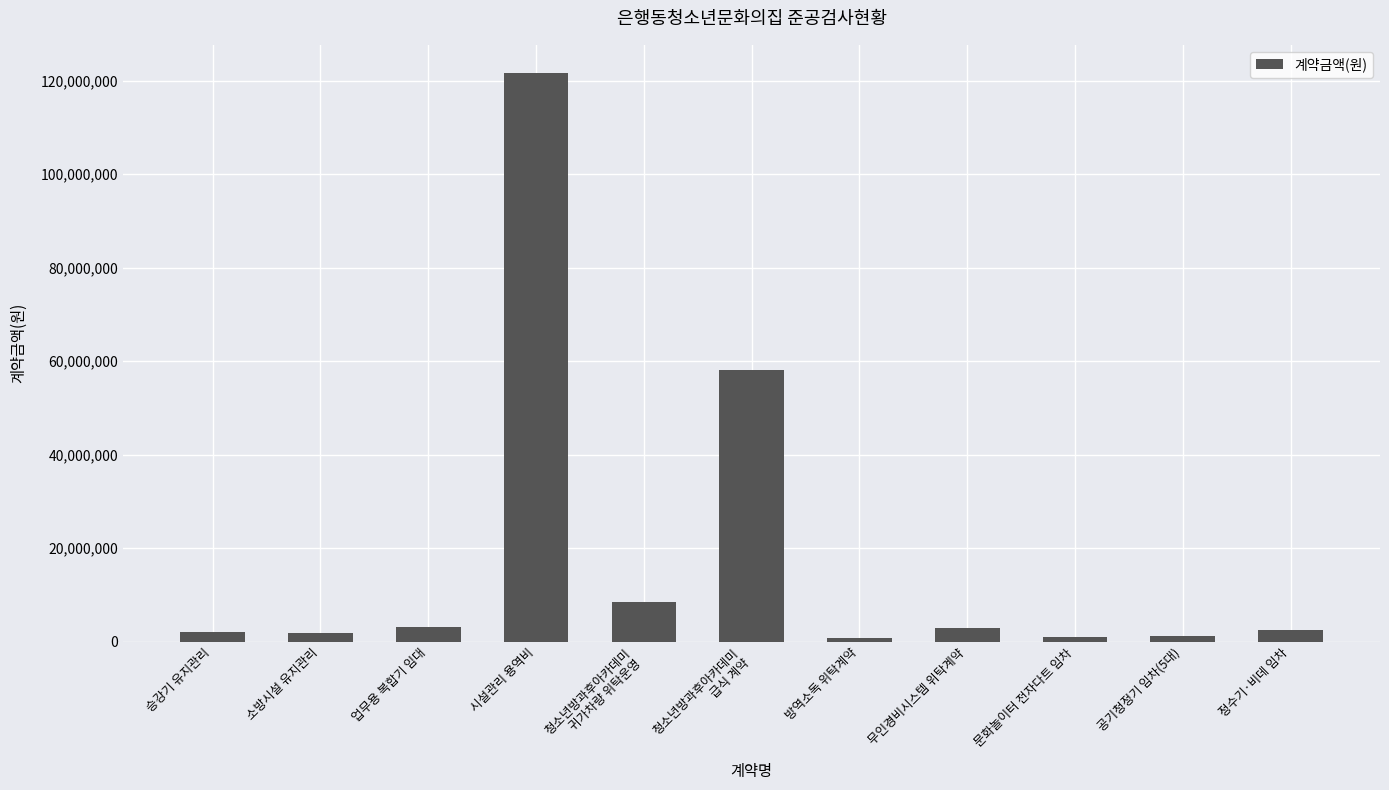

What is the label of the 11th bar from the left?

정수기·비데 임차